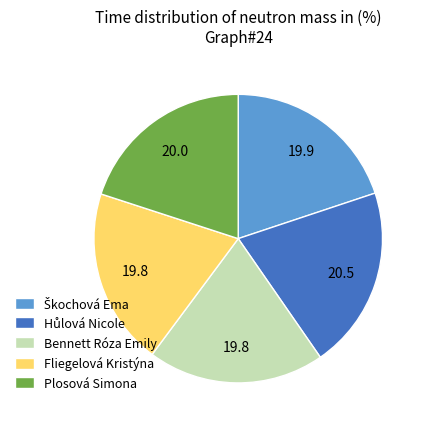

What is the ratio of the value at Bennett Róza Emily to the value at Fliegelová Kristýna?

1.0